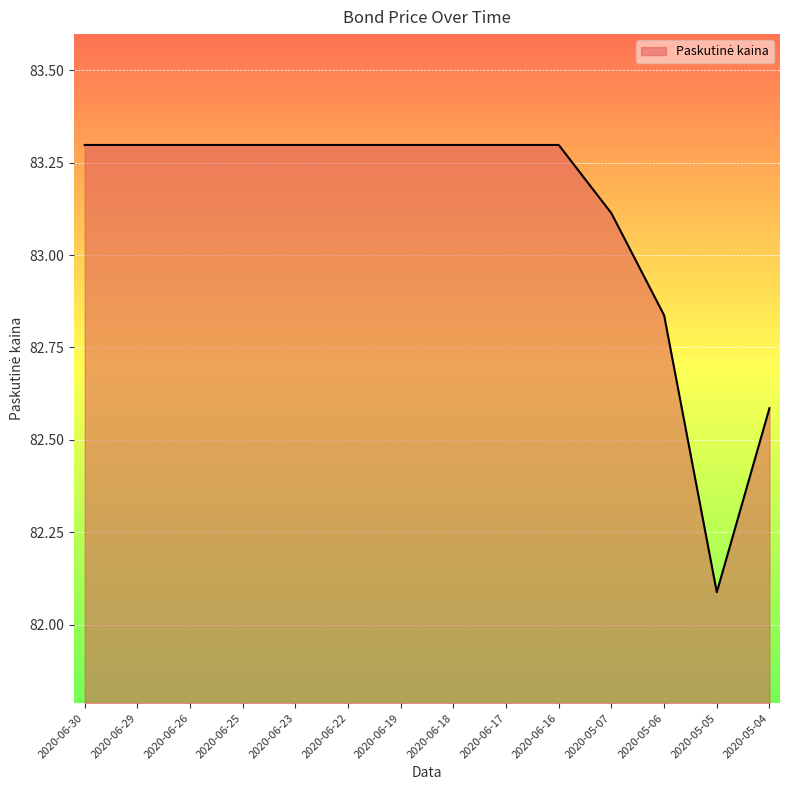

What position from the right is 2020-06-22?

9